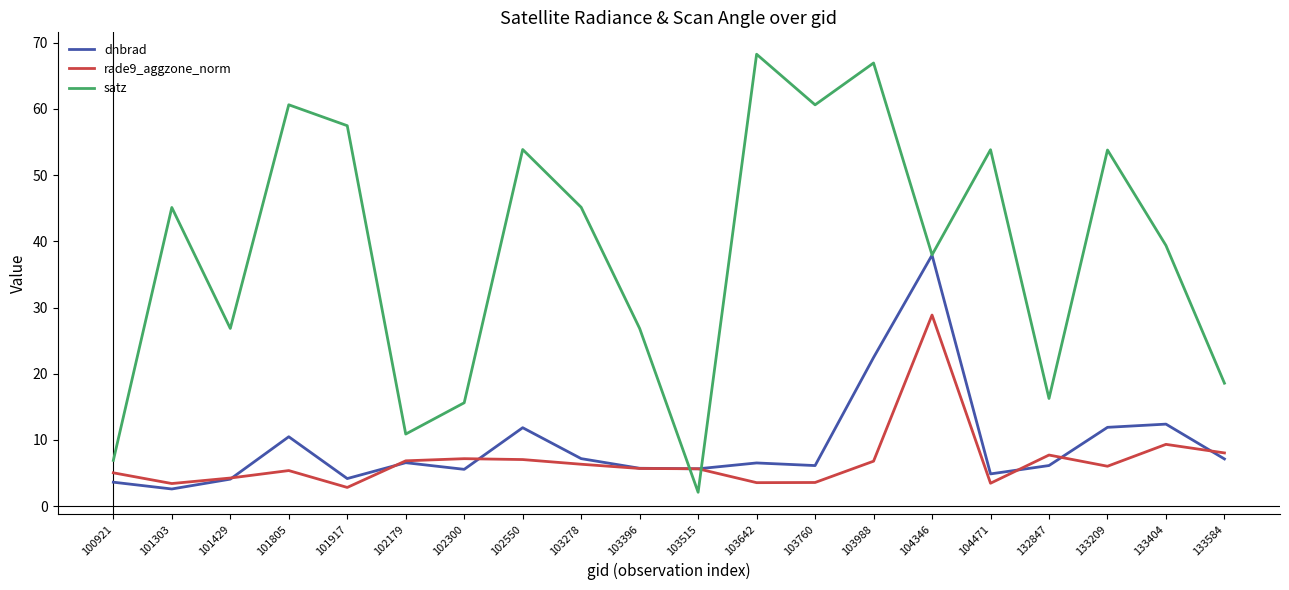

What is the sum of all rade9_aggzone_norm values?

137.1